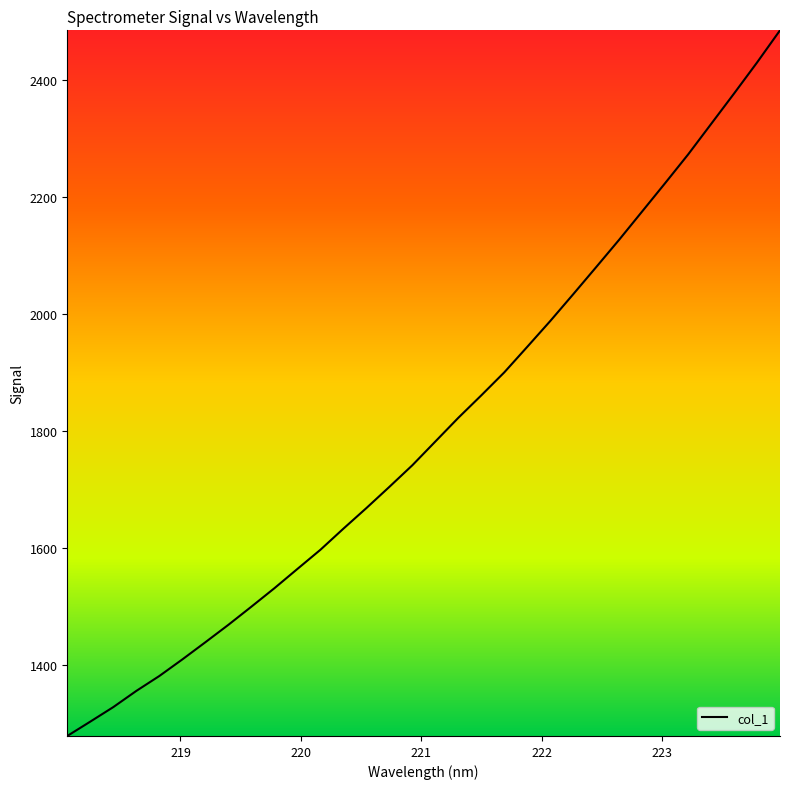

What is the difference between the maximum and minimum values?

1205.0